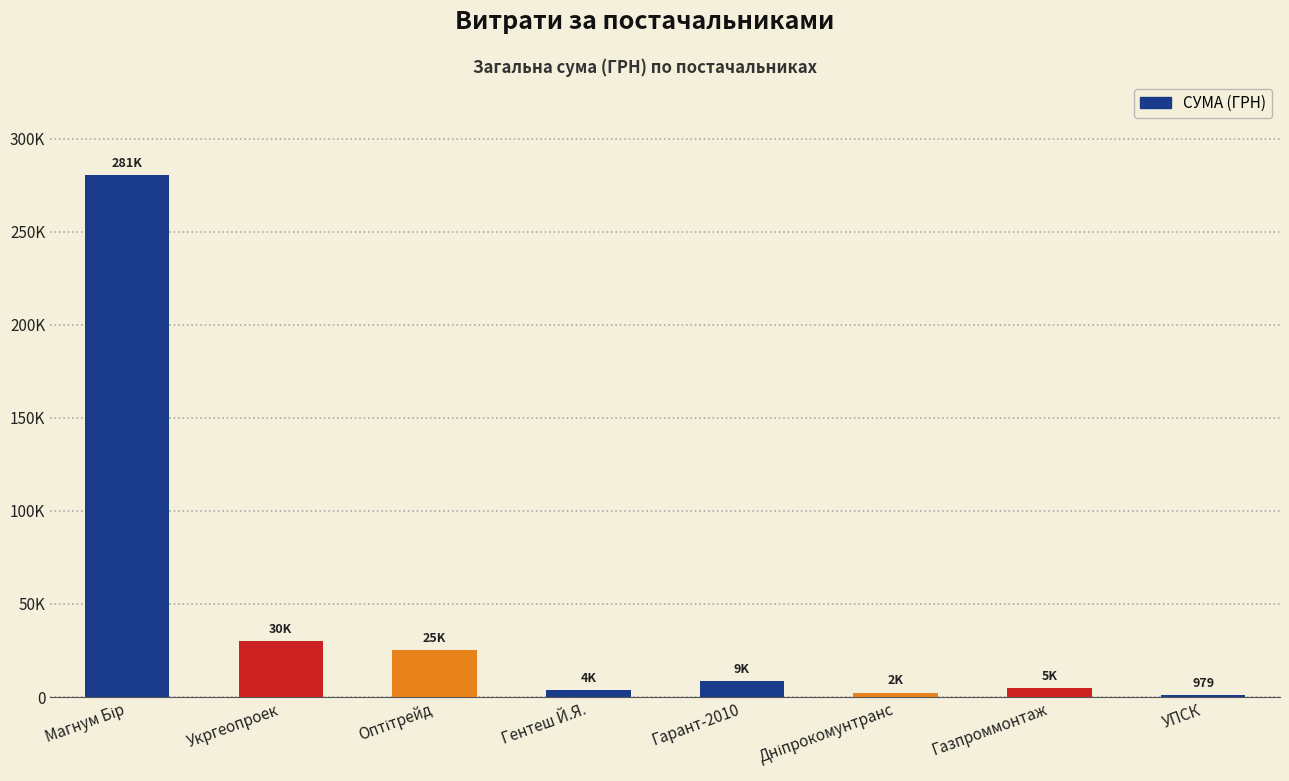

What is the label of the 2nd bar from the left?

Укргеопроек